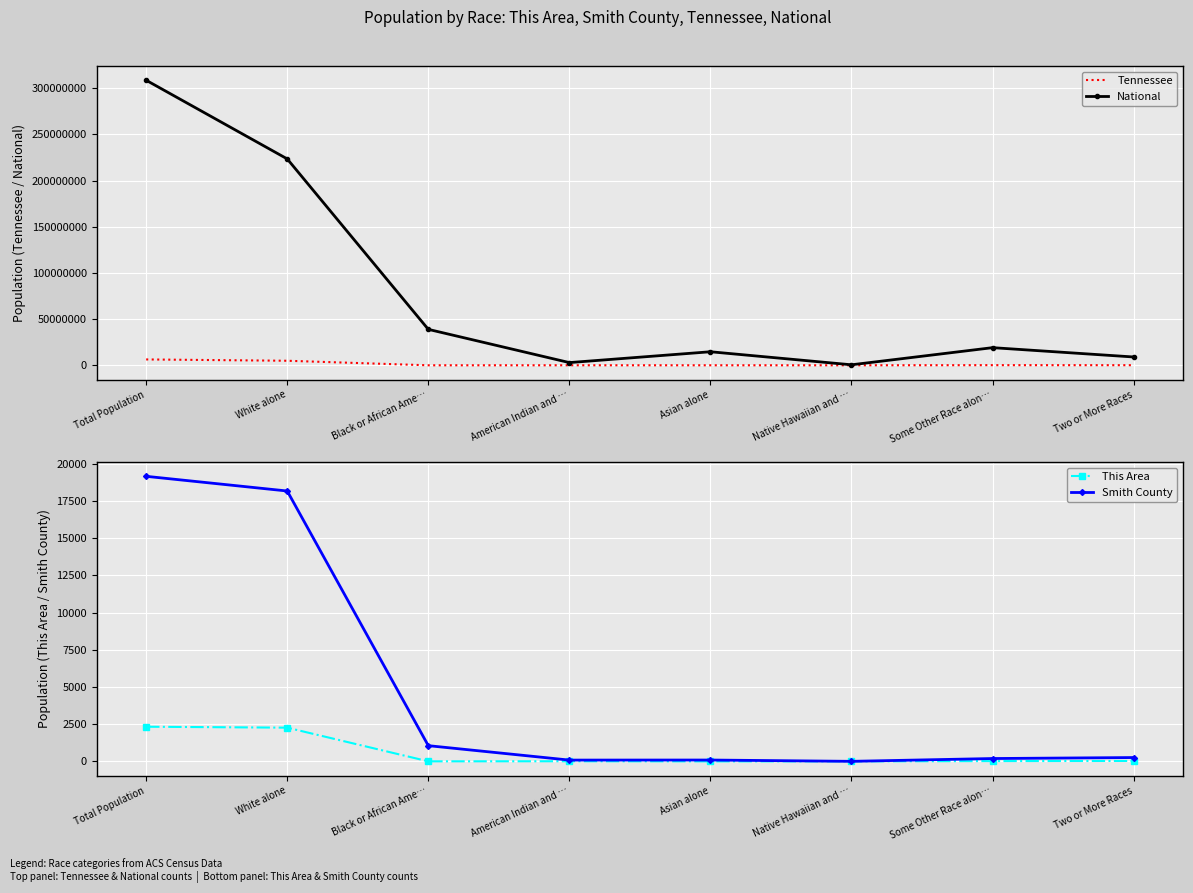

Which series has the widest spread of values?

National